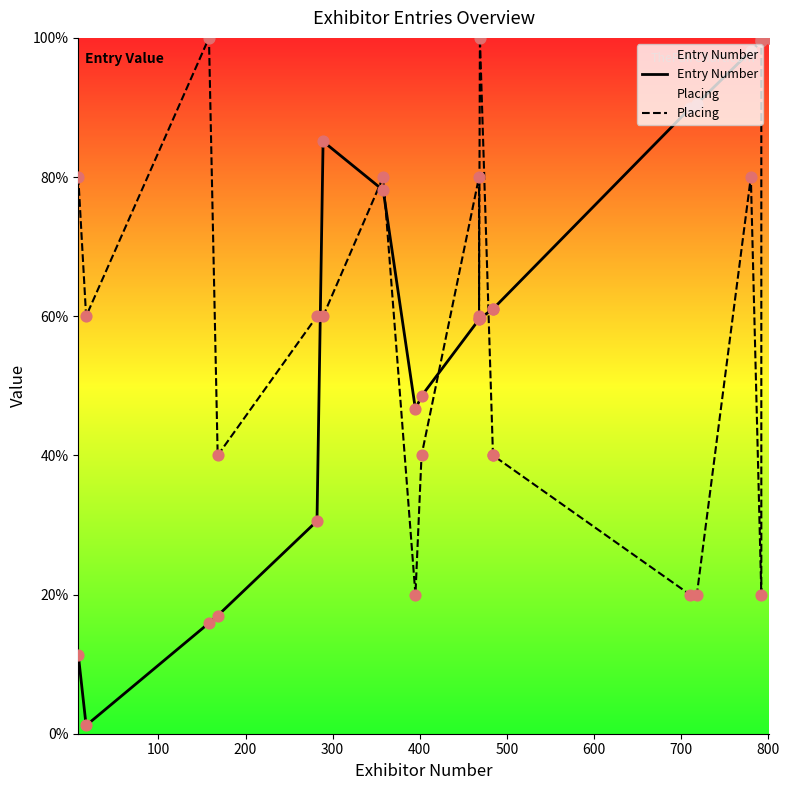

What are all the series names shown in the legend?

Entry Number, Placing